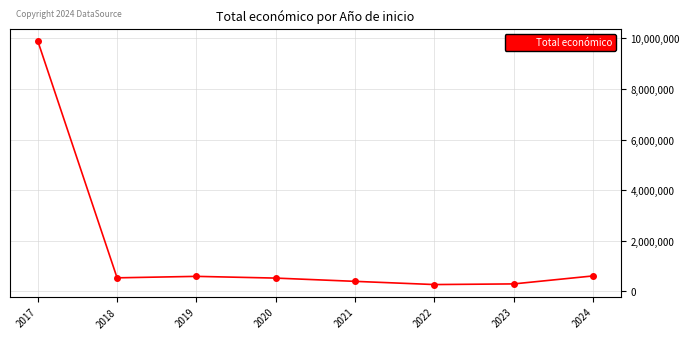

What is the difference between the second highest and second lowest values?

315392